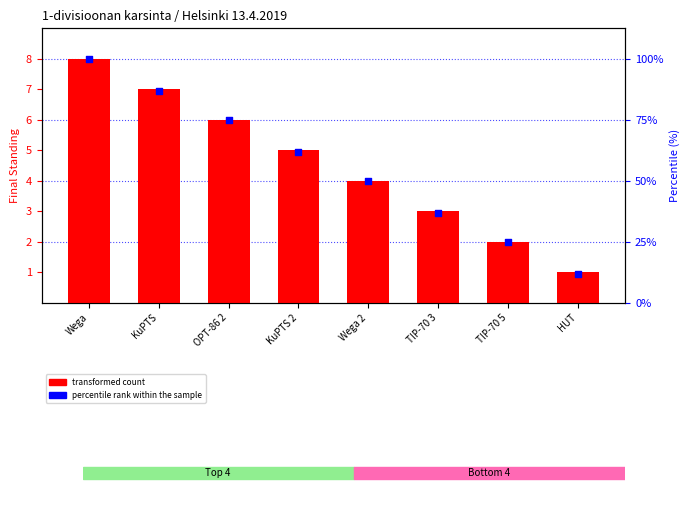

Which series has the largest total across all categories?

transformed count